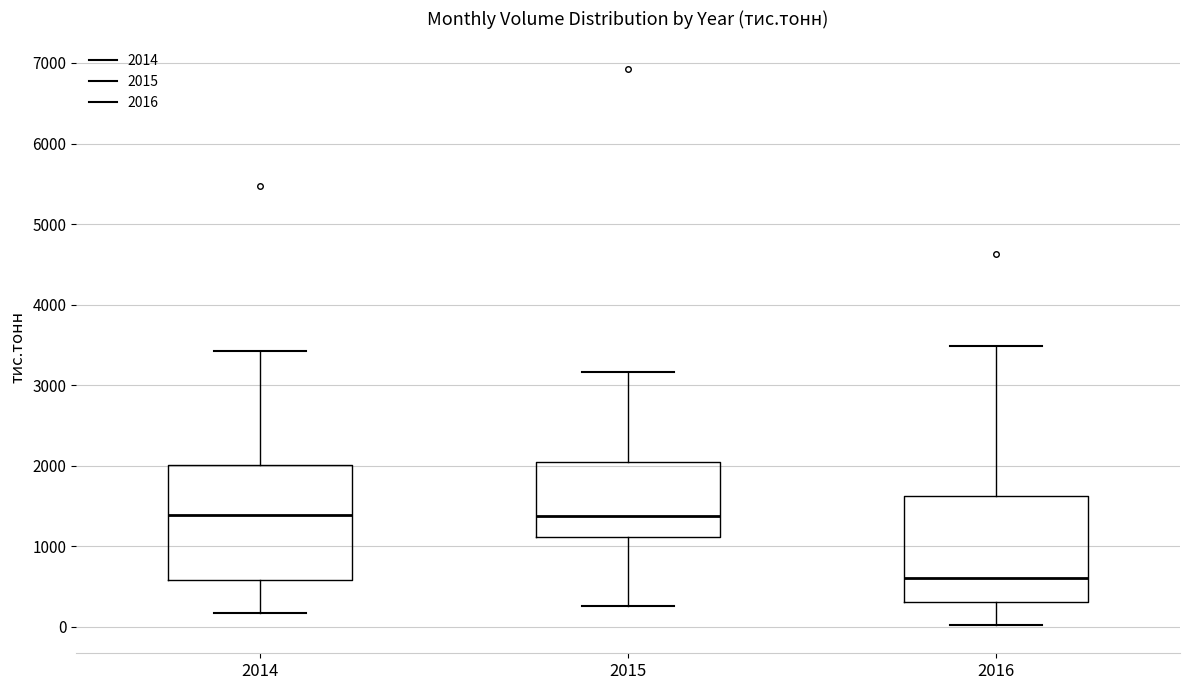

Where does the upper whisker of the box at x = 2016 end on the y-axis? The values are not printed on the chart, so give them approximately, as read against the axis.

3500